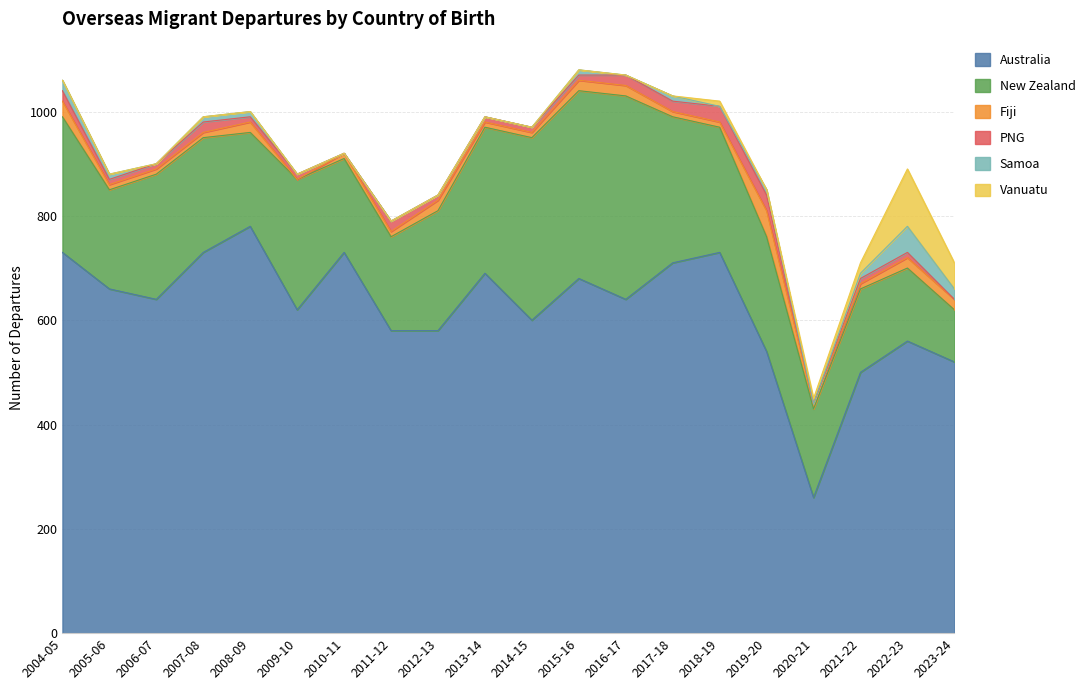

The value of Vanuatu at 2007-08 is 34. True or false?

False